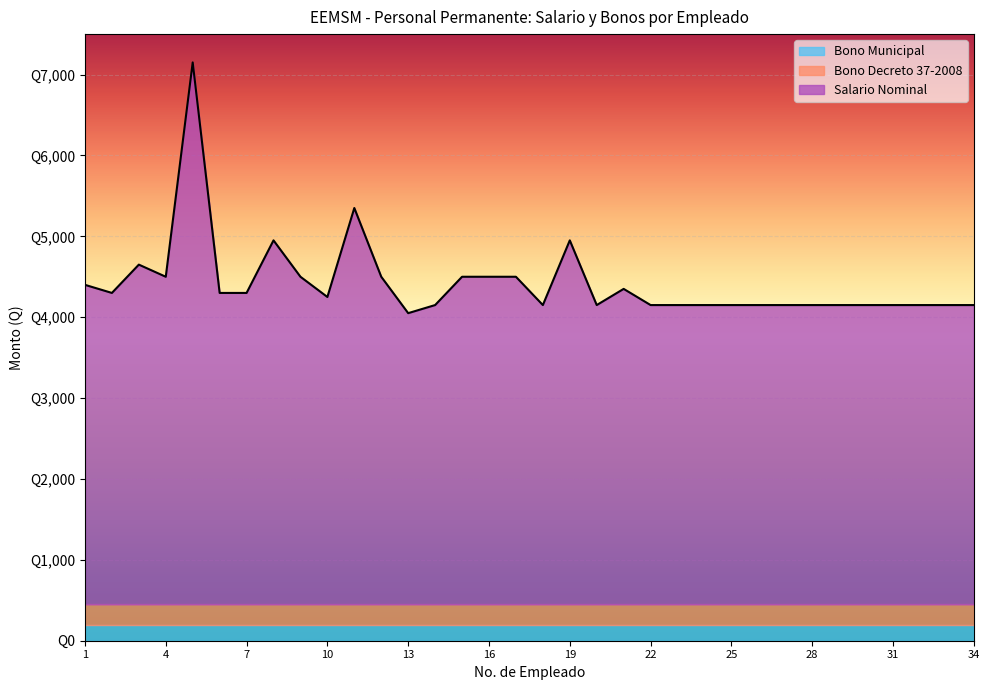

List the labels in order of Bono Municipal value, largest first.

1, 2, 3, 4, 5, 6, 7, 8, 9, 10, 11, 12, 13, 14, 15, 16, 17, 18, 19, 20, 21, 22, 23, 24, 25, 26, 27, 28, 29, 30, 31, 32, 33, 34